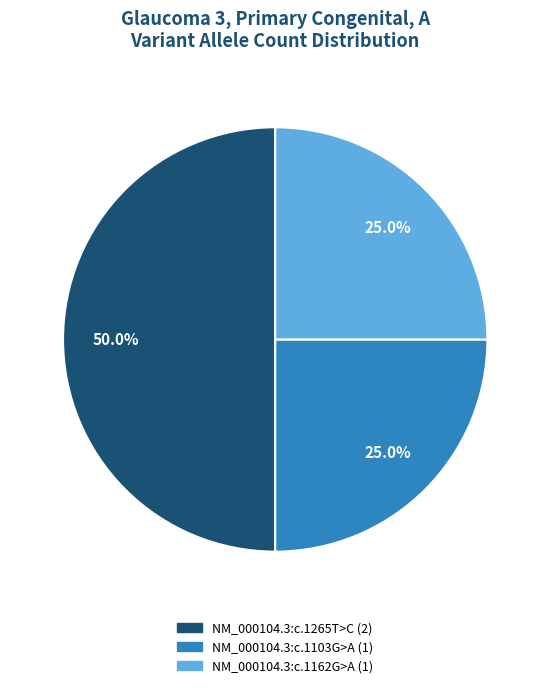

What is the total percentage of NM_000104.3:c.1162G>A and NM_000104.3:c.1265T>C?

75.0%